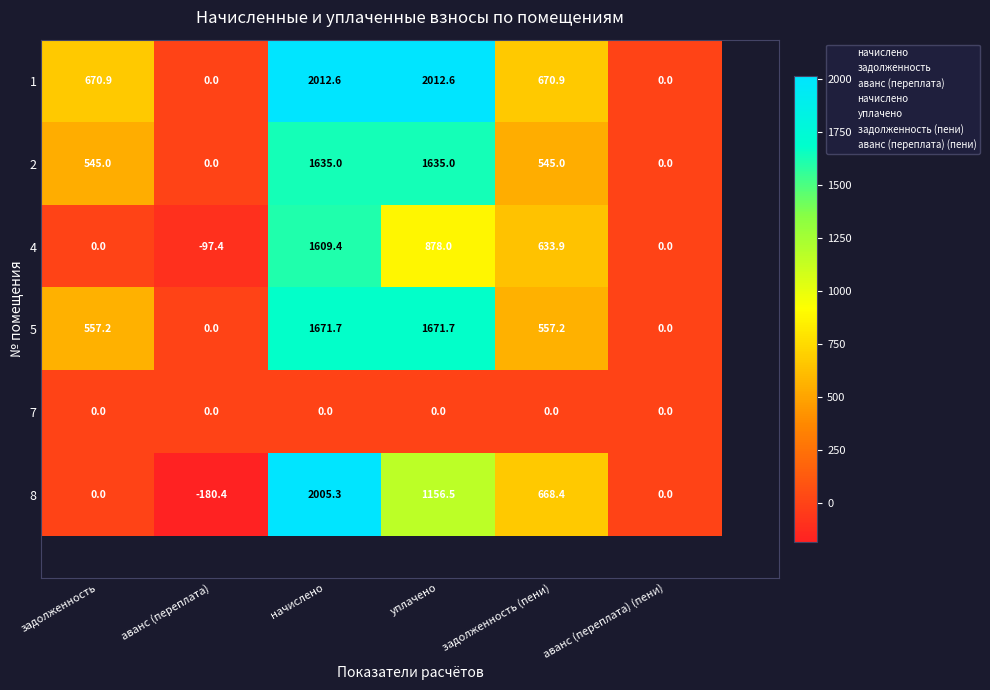

At how many categories does at least one series exceed 133?

4